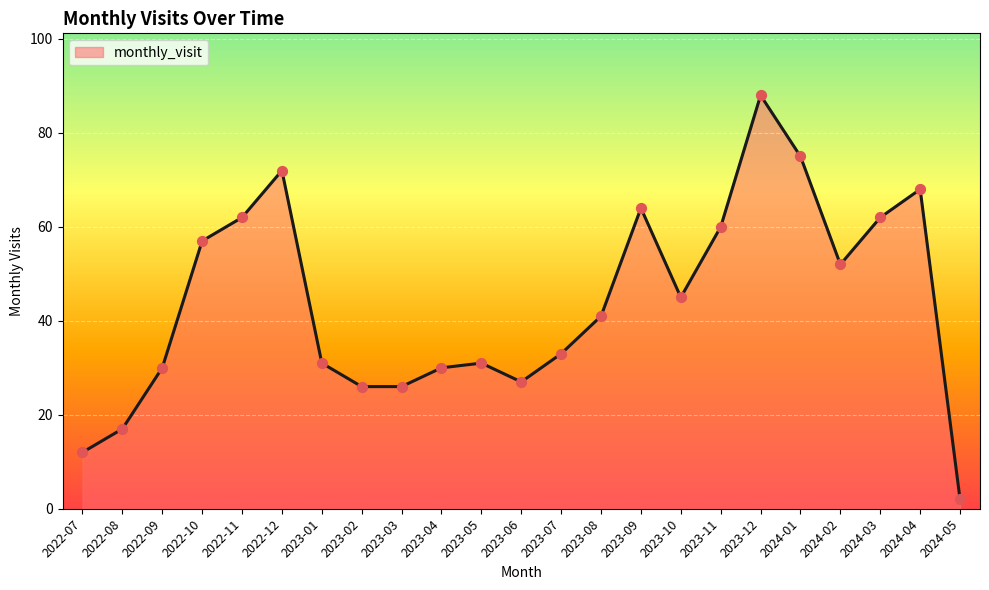

Which has a higher value, 2023-12 or 2022-07?

2023-12